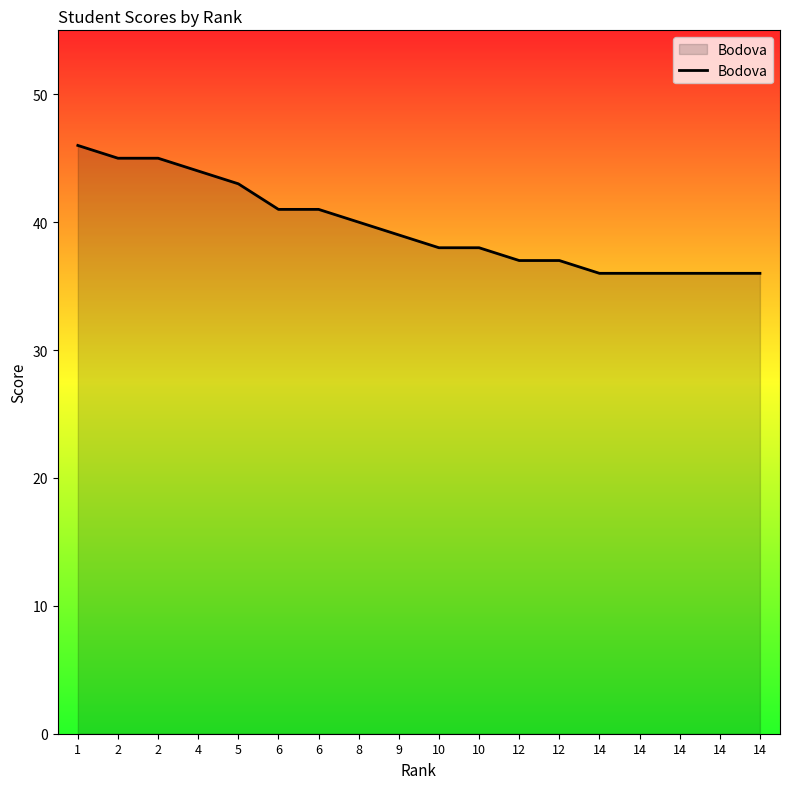

Does the chart have visible grid lines?

No